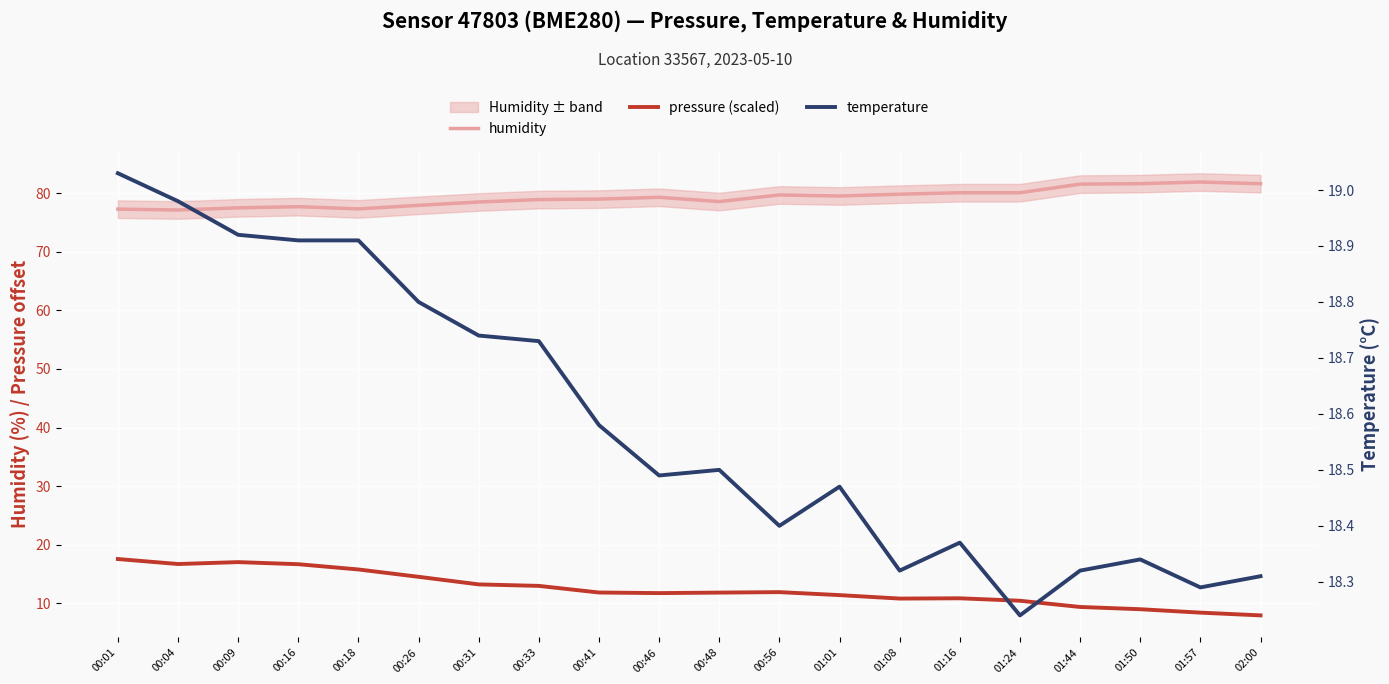

Where is temperature nearest to the value 18?

01:24